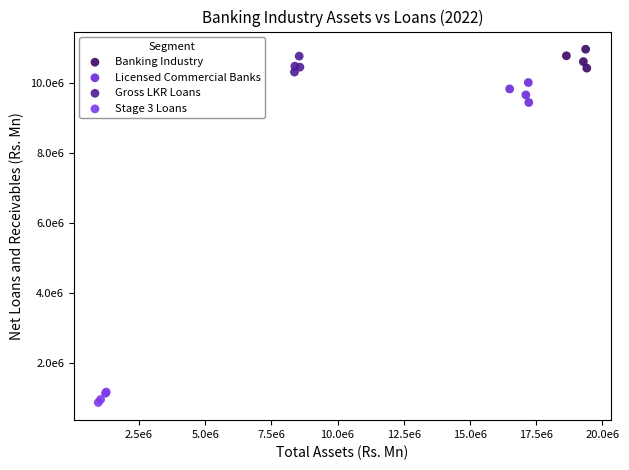

Which series contains the highest Y value?

Banking Industry